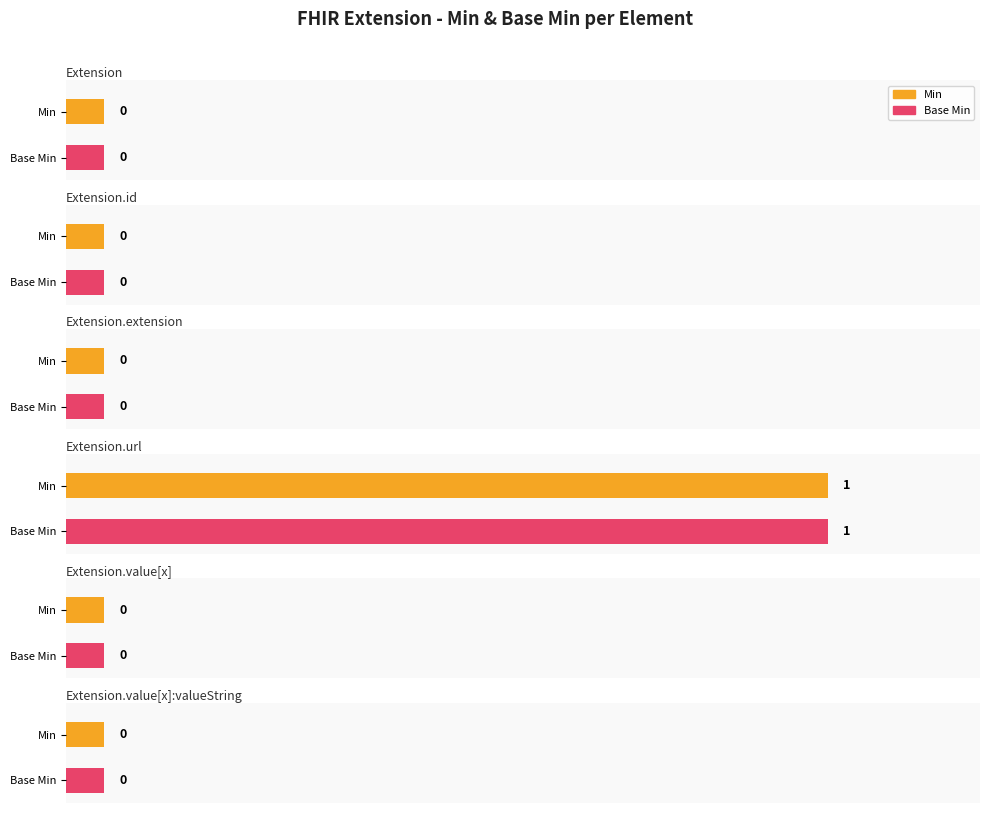

At how many categories does at least one series exceed 0?

1